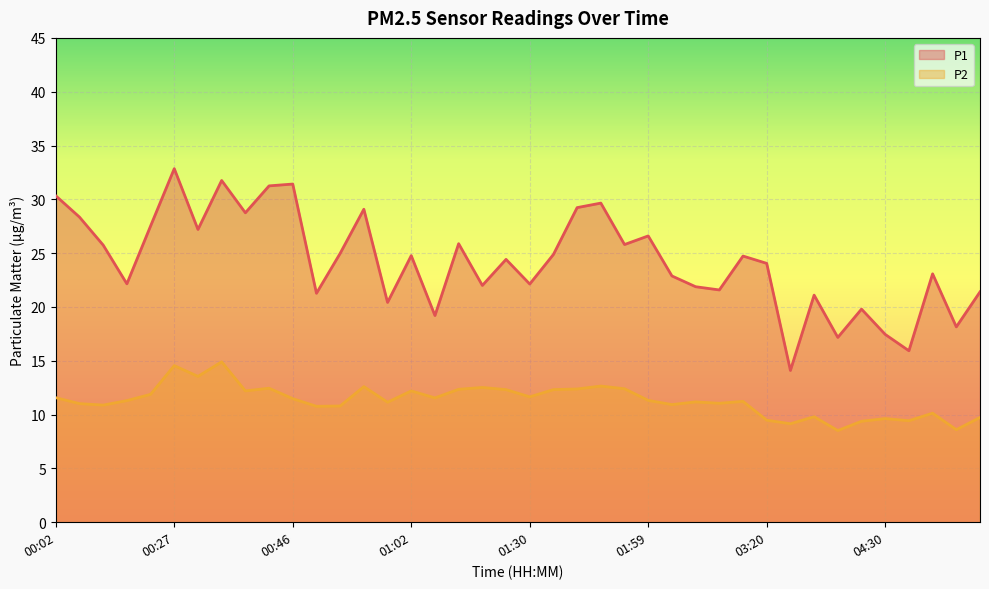

The value of P1 at 01:07 is 35.8. True or false?

False